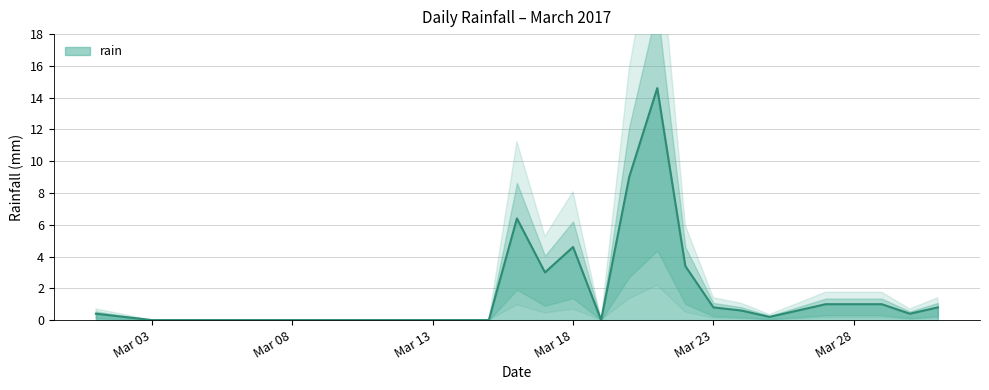

How many distinct data groups are displayed?

1